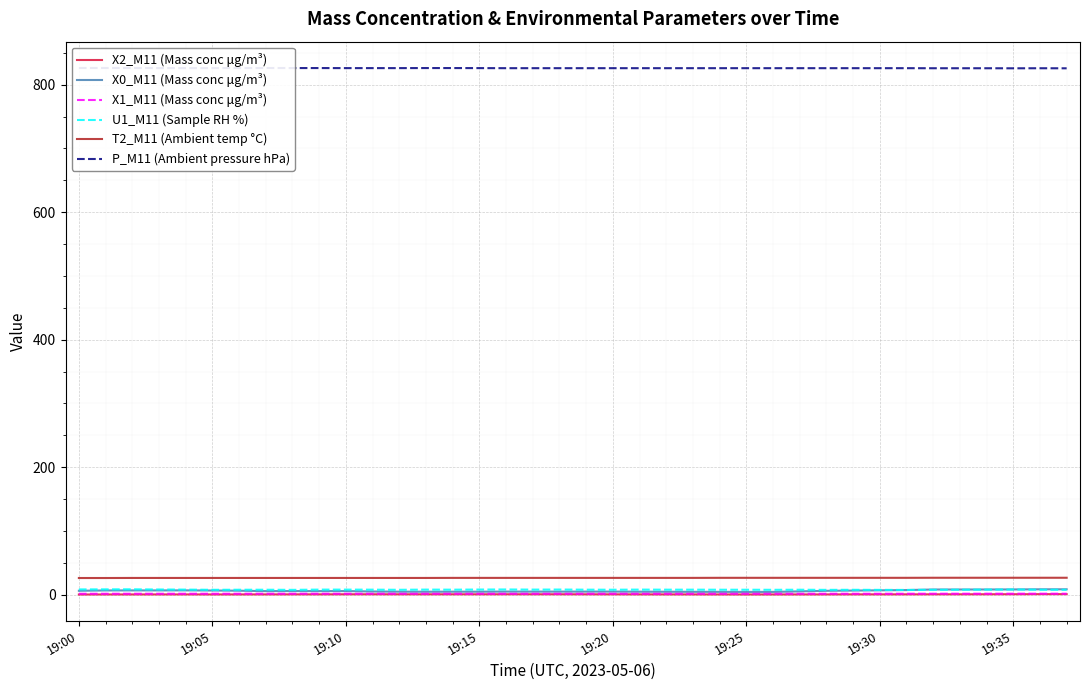

What is the smallest value displayed?

0.1